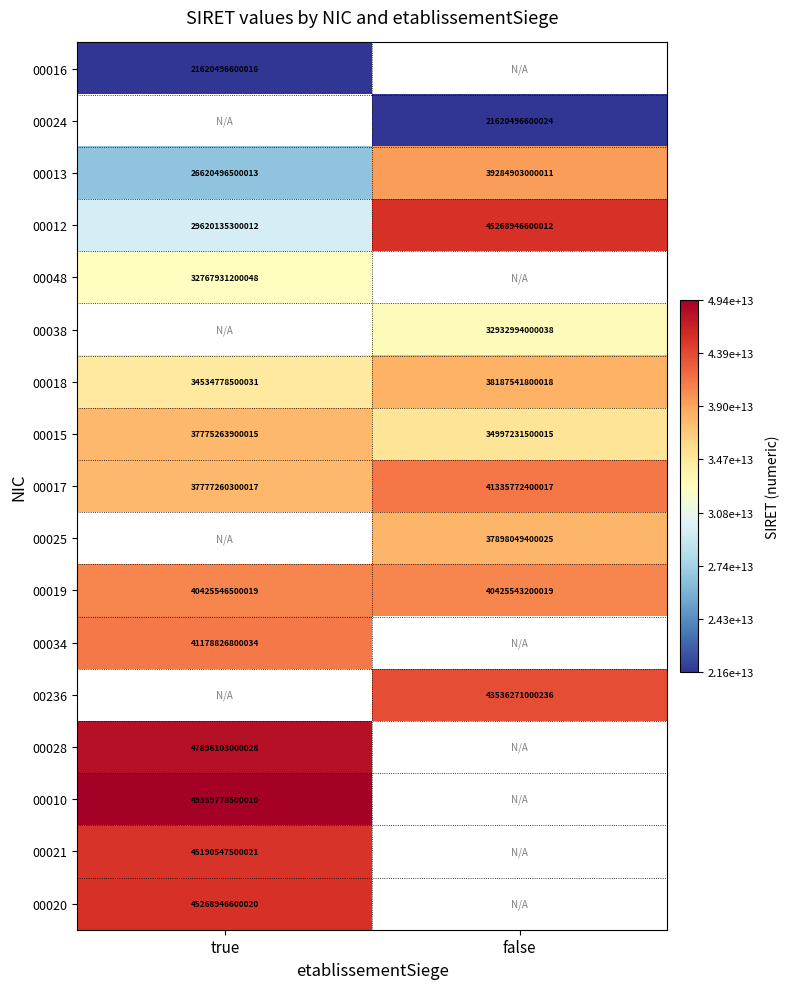

Is the value of 00038 at false greater than the value of 00048 at true?

Yes